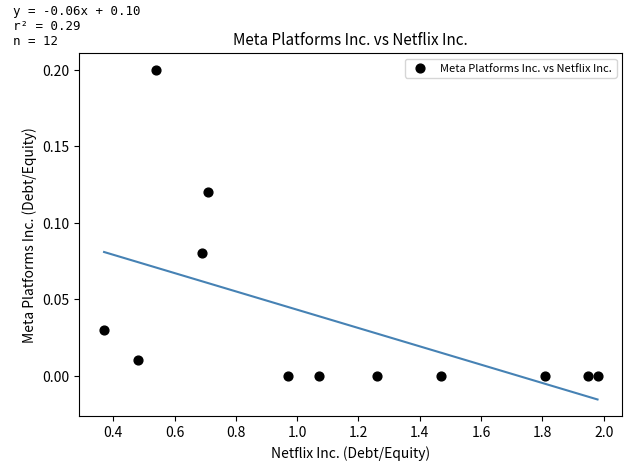

What is the range of X values (max minus min)?

1.6